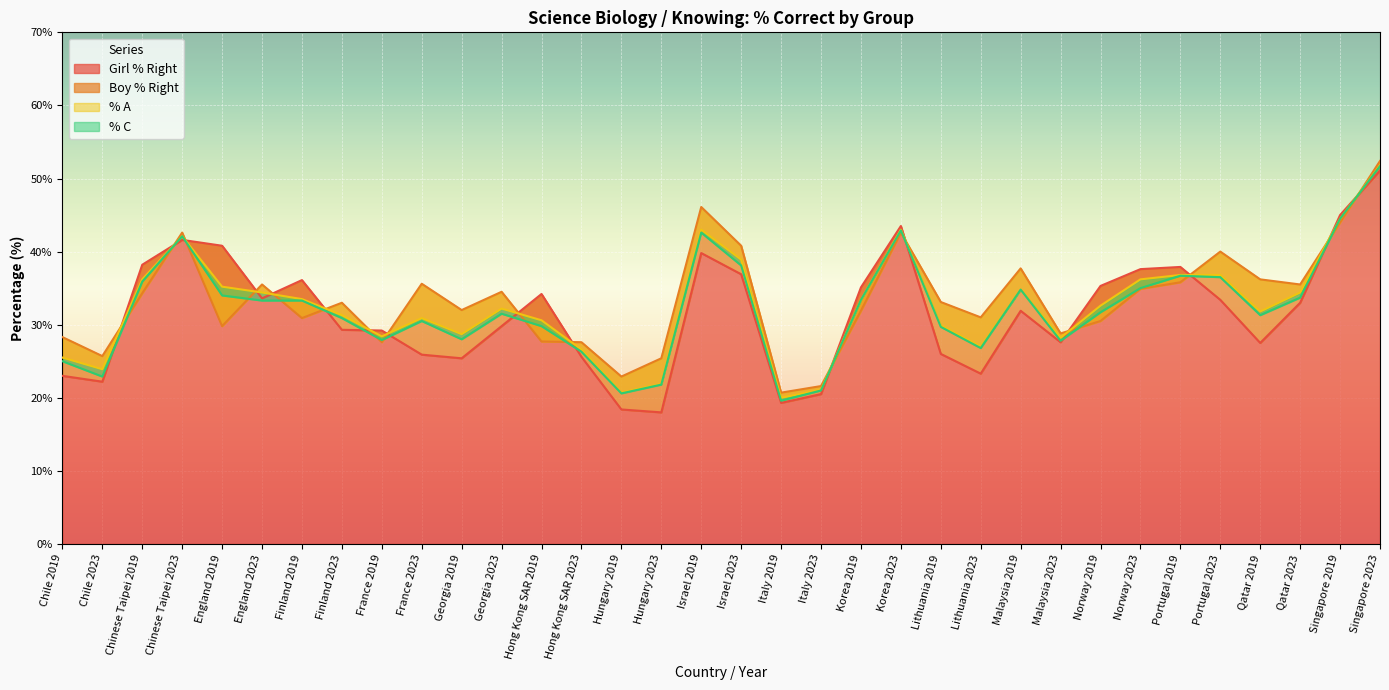

How many lines are shown in the chart?

4